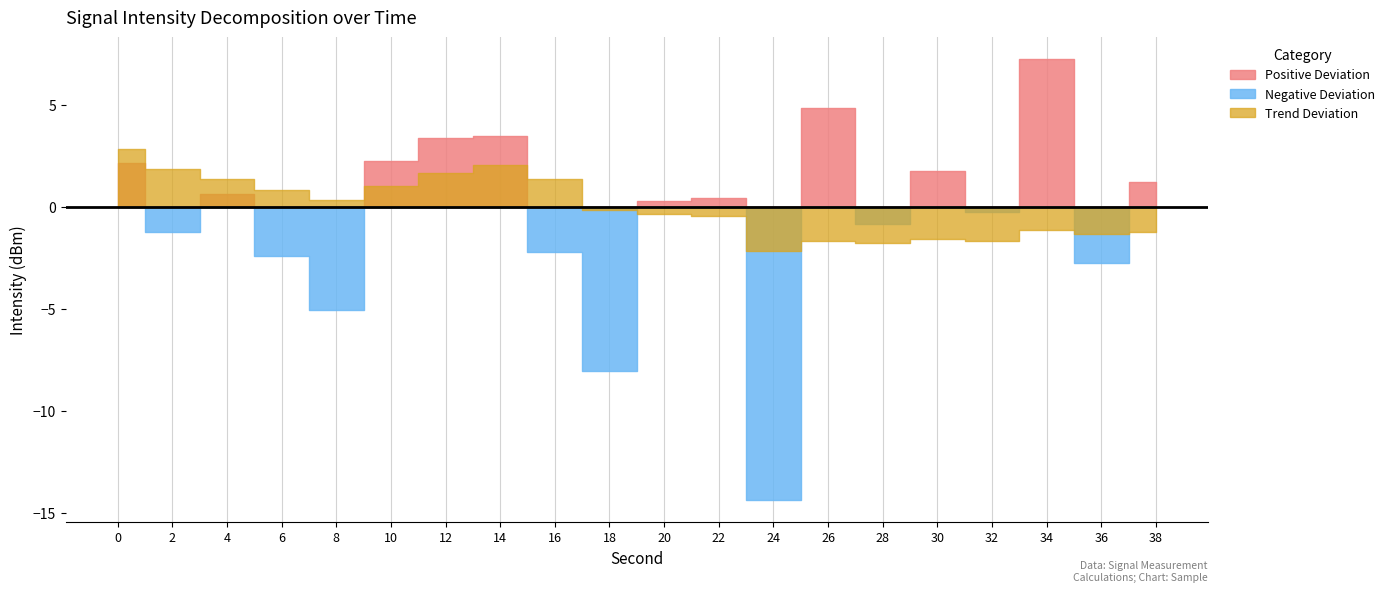

Where is the first local minimum for rolling_avg?

8